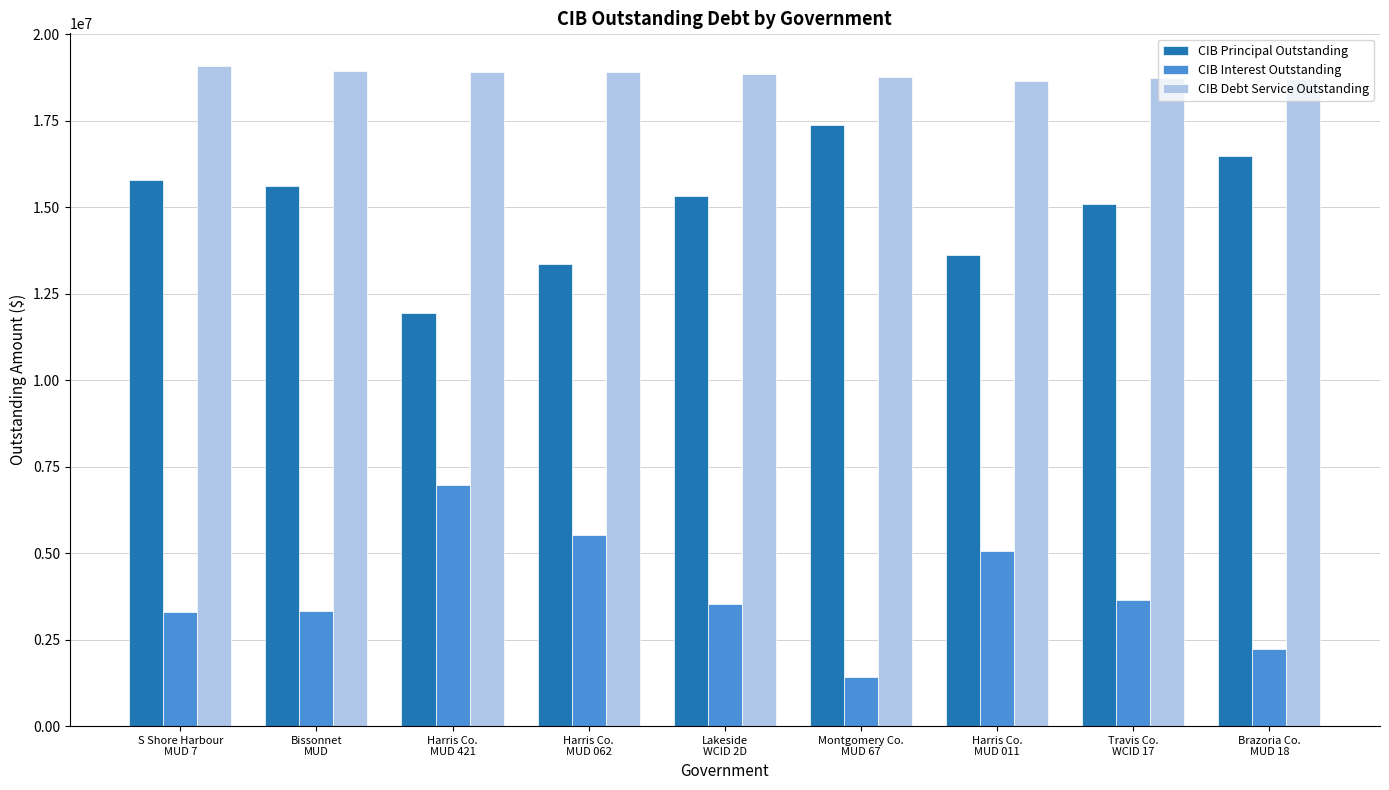

Which series has the largest total across all categories?

CIB Debt Service Outstanding